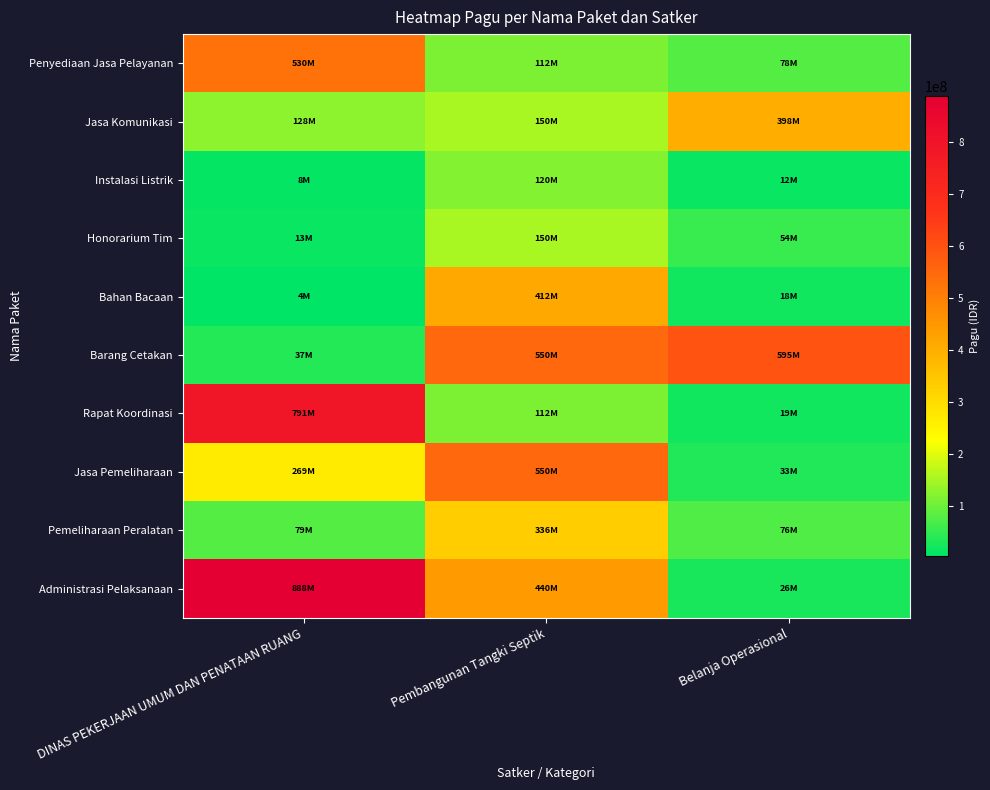

What is the total value across all series at Belanja Operasional?

1308932000